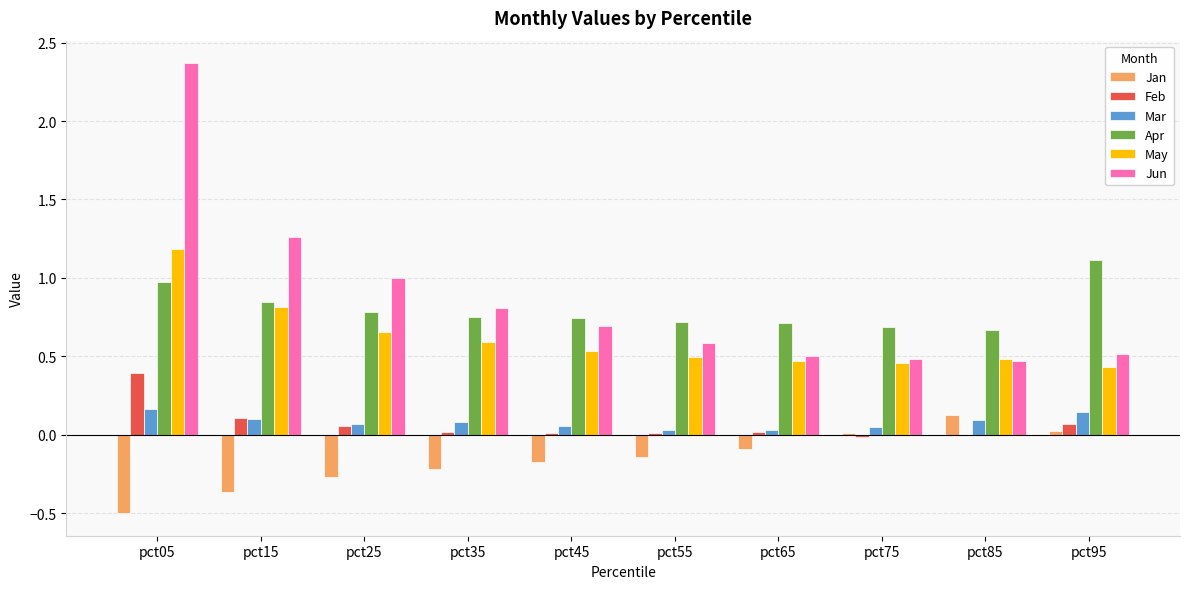

Are the bars grouped side by side (vs. stacked)?

Yes